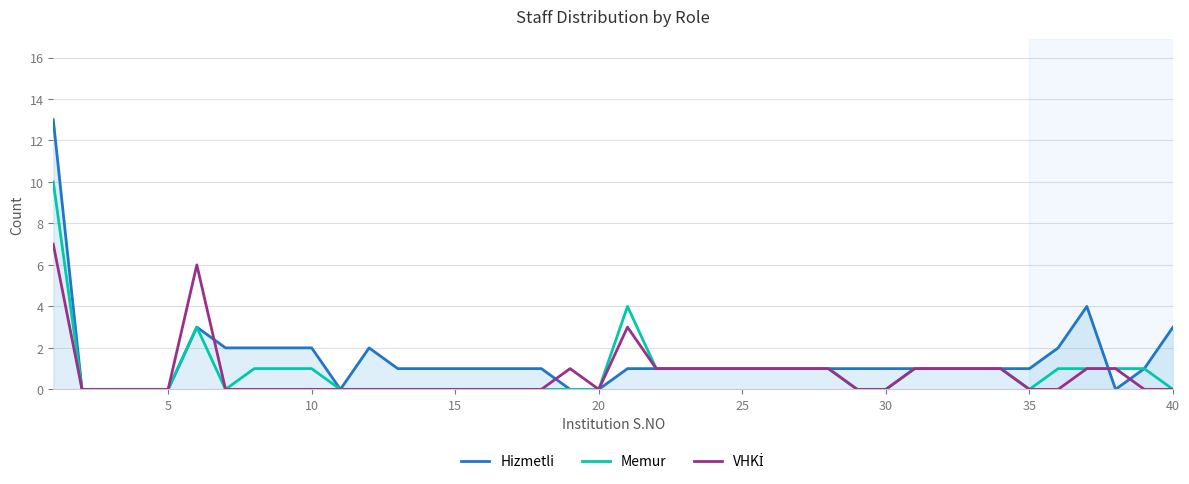

Which series has the largest range (max minus min)?

Hizmetli